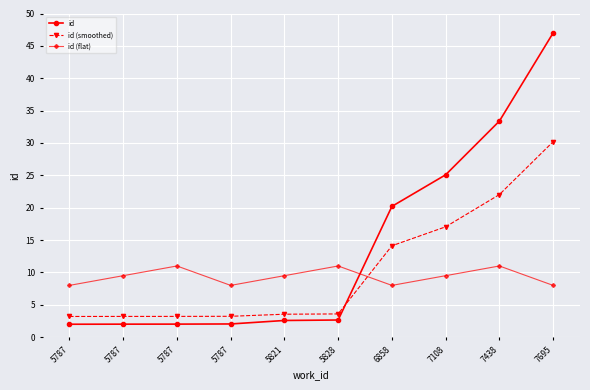

What is the sum of the id (smoothed) values at 5787 and 7695?

33.4